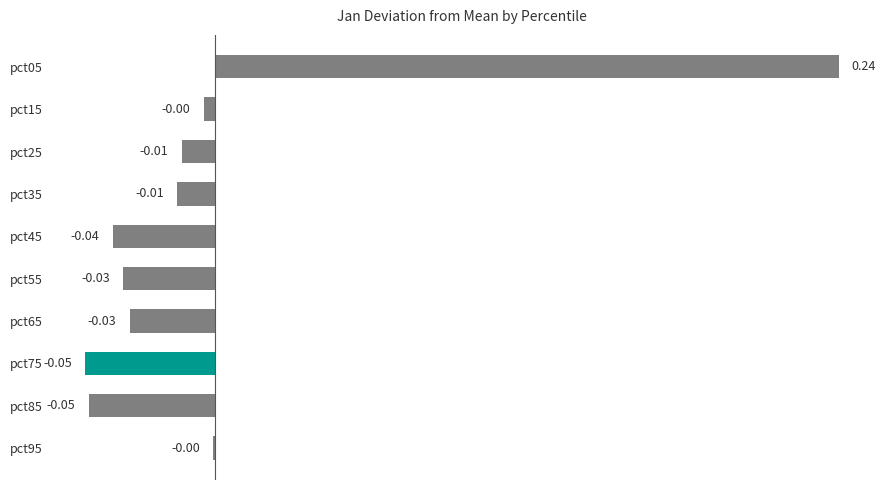

Between pct75 and pct35, which is larger?

pct35